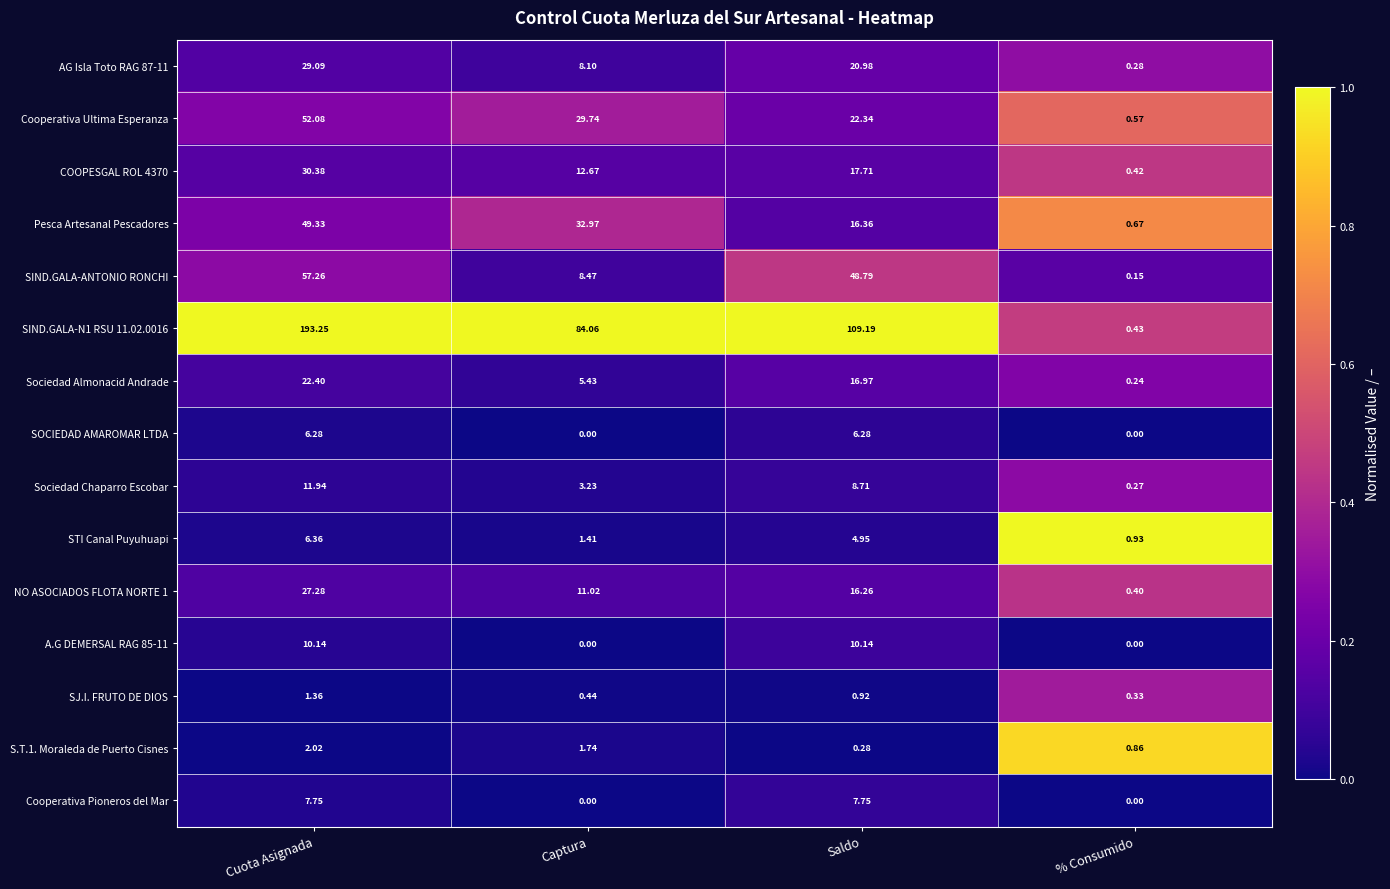

Is the value of SIND.GALA-N1 RSU 11.02.0016 at % Consumido greater than the value of AG Isla Toto RAG 87-11 at % Consumido?

Yes